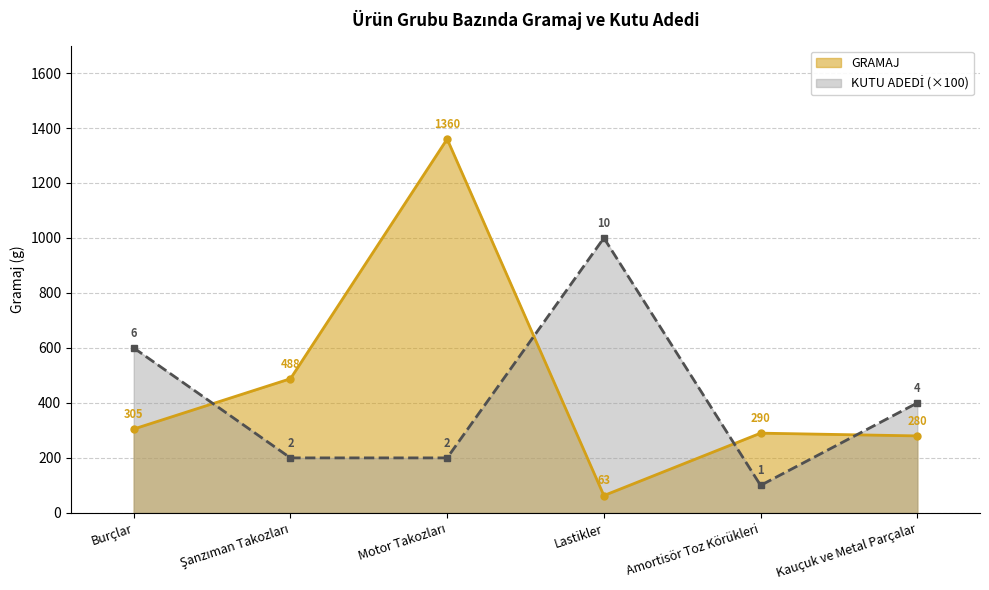

Reading left to right, what are all the values shown in this chart?

GRAMAJ: Burçlar=305	Şanzıman Takozları=488	Motor Takozları=1360	Lastikler=63	Amortisör Toz Körükleri=290	Kauçuk ve Metal Parçalar=280
KUTU ADEDİ: Burçlar=600	Şanzıman Takozları=200	Motor Takozları=200	Lastikler=1000	Amortisör Toz Körükleri=100	Kauçuk ve Metal Parçalar=400